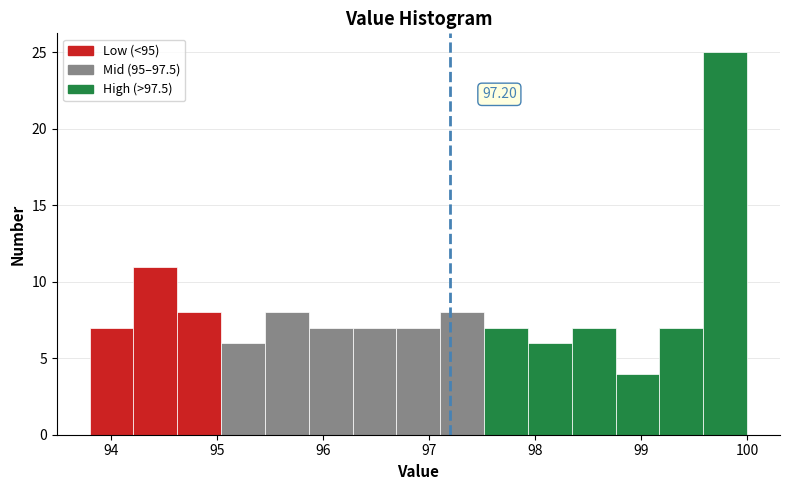

Which range on the x-axis has the tallest bar?

99.6 to 100.0